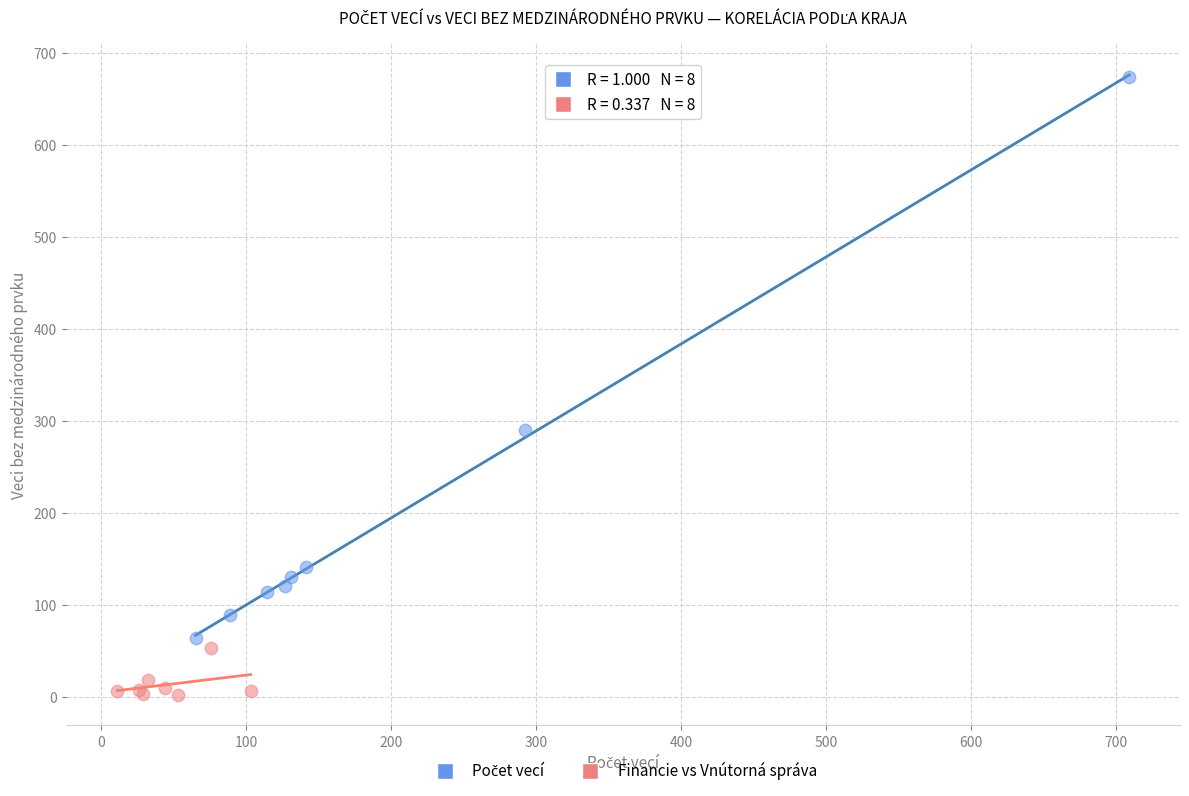

Which series contains the lowest Y value?

Financie vs Vnútorná správa